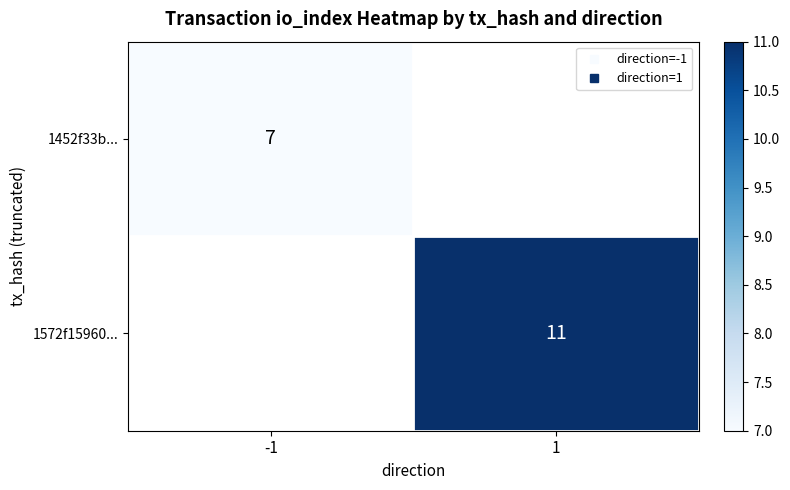

Which category has the lowest value in the 1572f15960... series?

-1